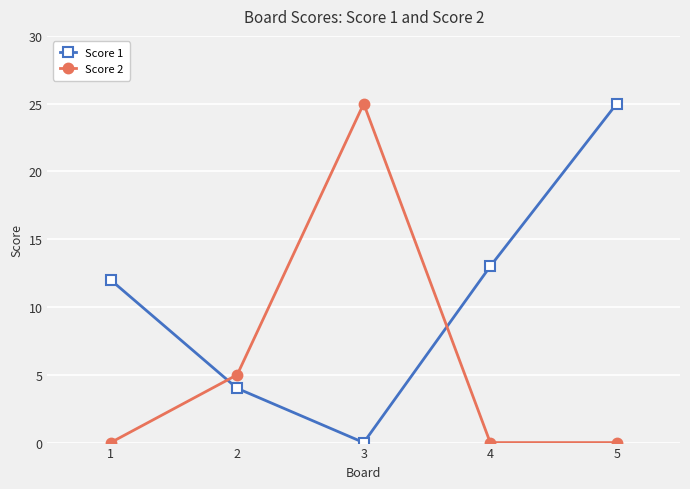

What is the approximate value of Score 1 at 4, to the nearest 5?

15